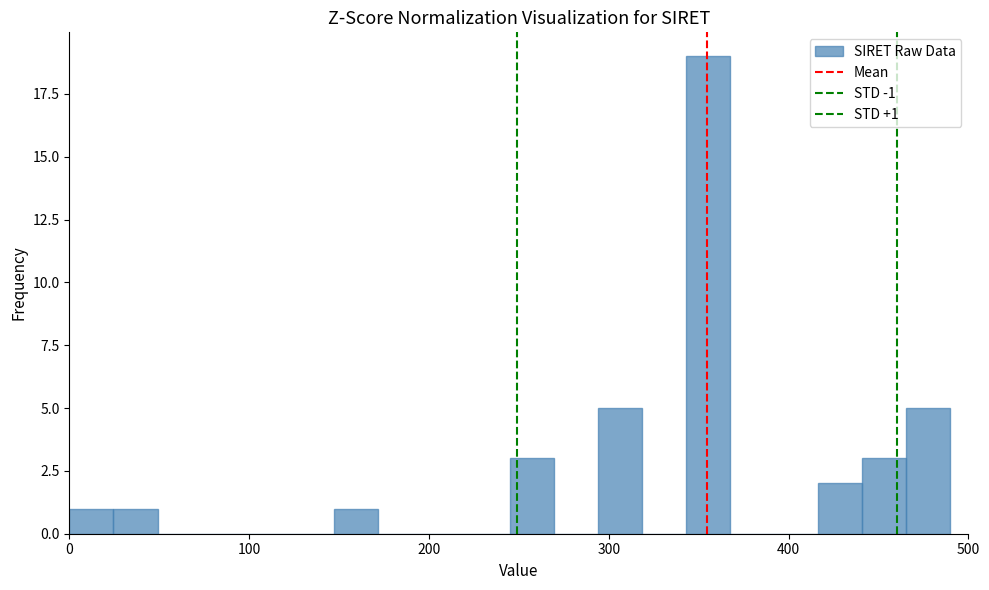

Around what value on the x-axis is the tallest bar? Give the approximate position of its centre, as read against the axis.

360